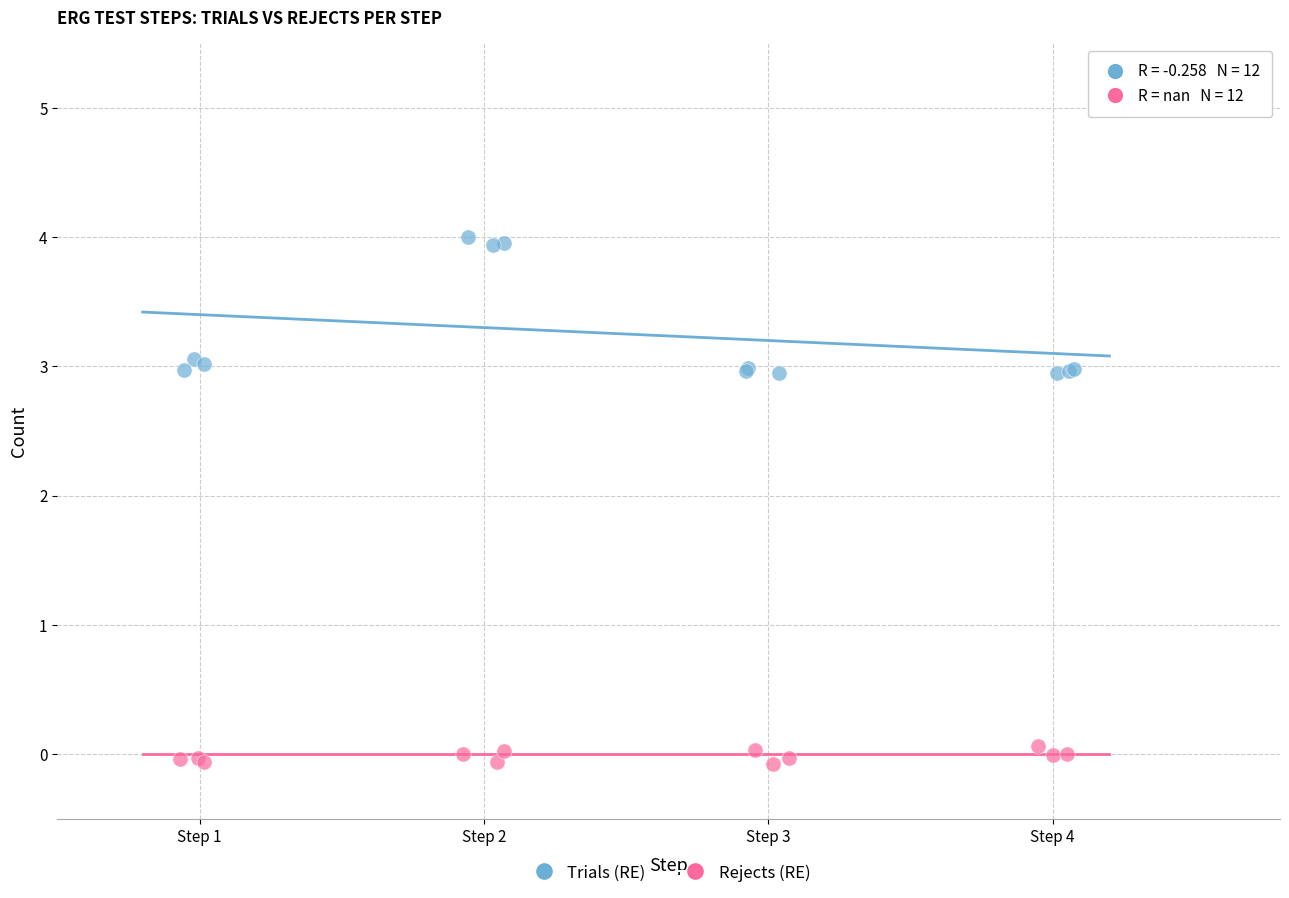

Which series has the widest spread of Y values?

Trials (RE)